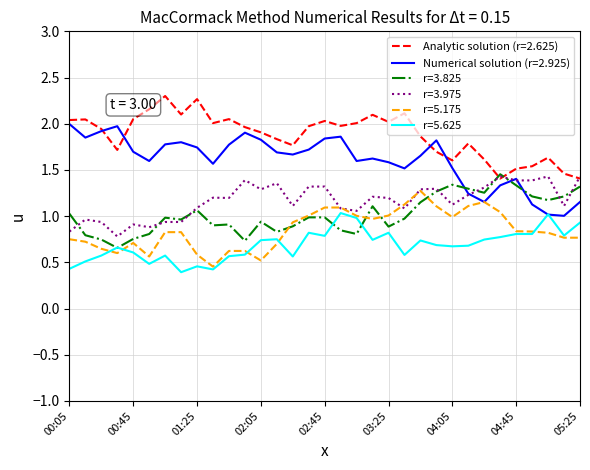

After their last crossing, which series has the higher values: Numerical solution (r=2.925) or r=3.825?

r=3.825